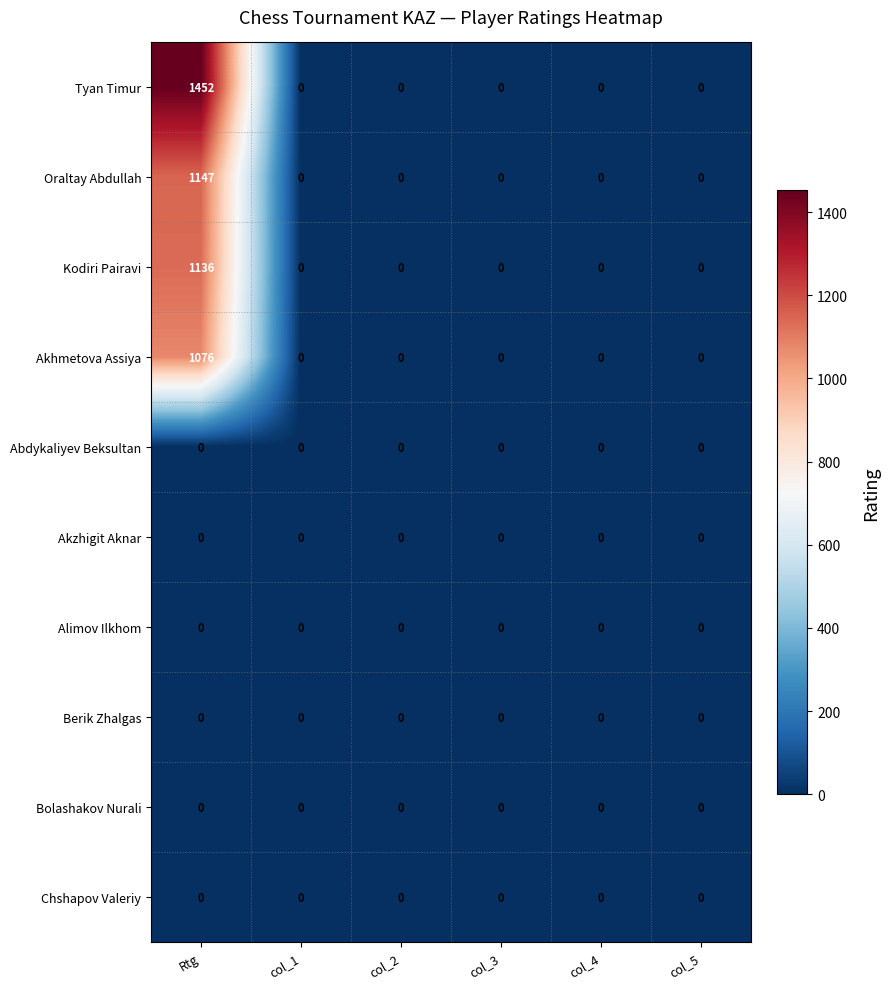

What is the maximum value shown in the chart?

1452